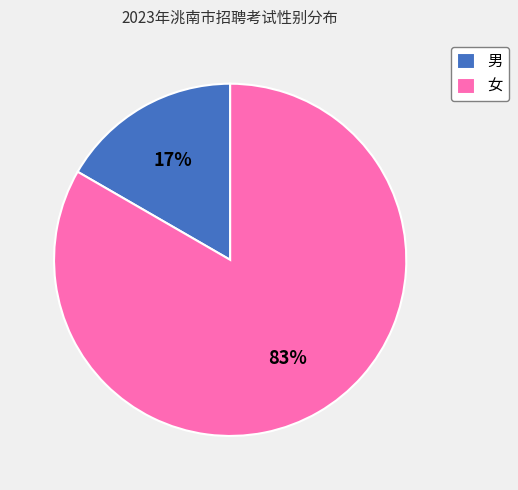

Is there any slice that represents more than half of the pie?

Yes